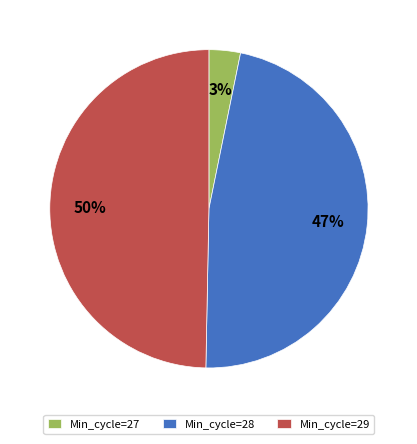

Is it true that Min_cycle=27 is 11% of the pie?

False